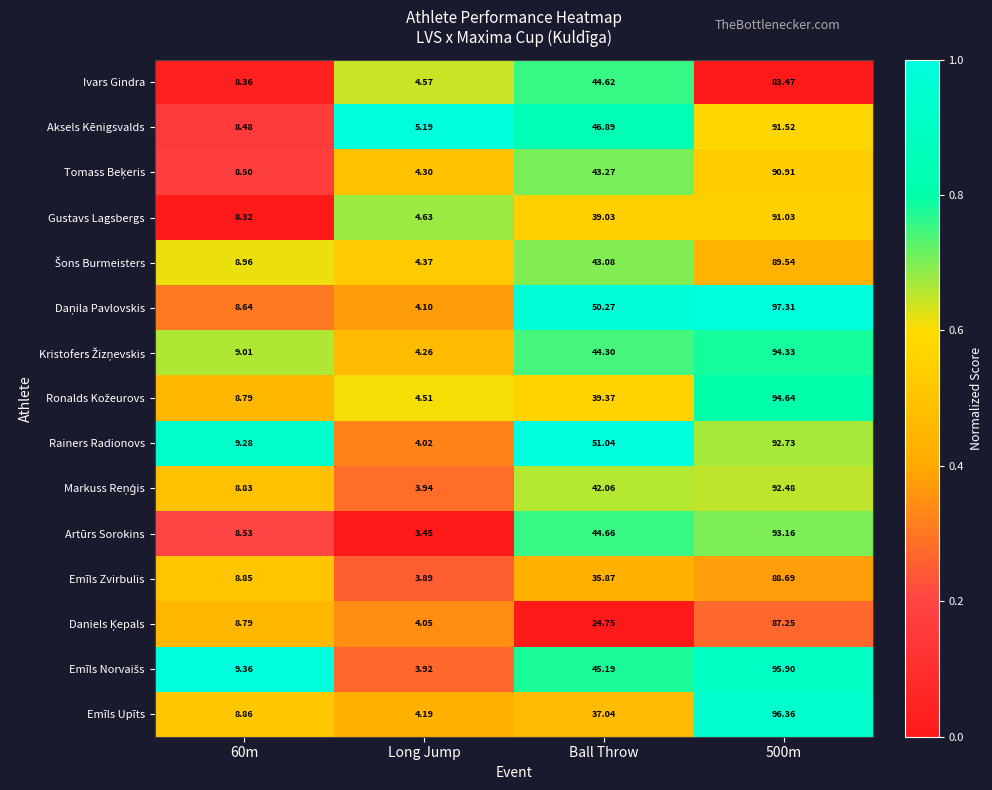

Where is Aksels Kēnigsvalds nearest to the value 48?

Ball Throw